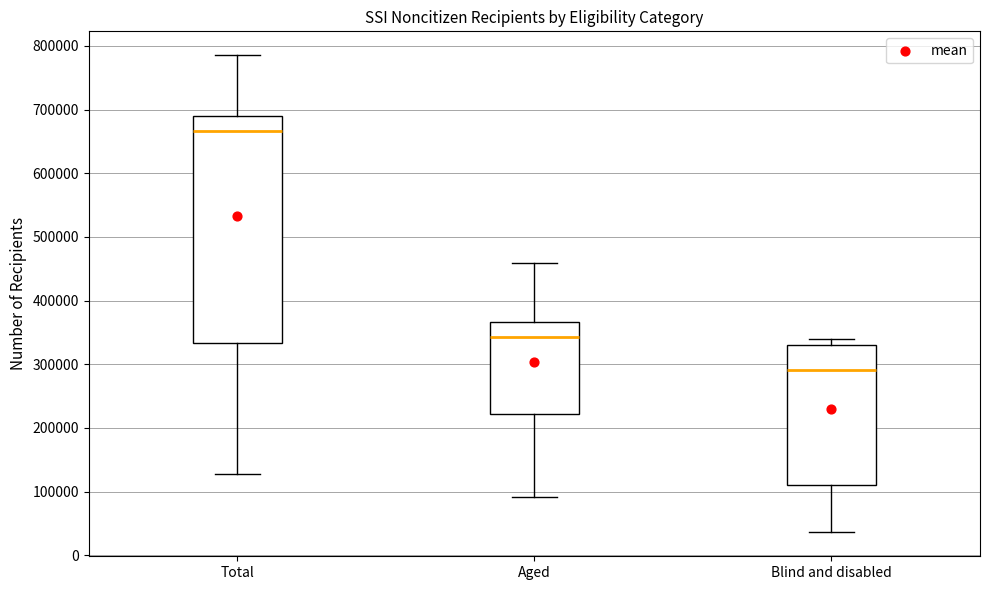

Where does the median line of the box for Total sit on the y-axis? The values are not printed on the chart, so give them approximately, as read against the axis.

670000